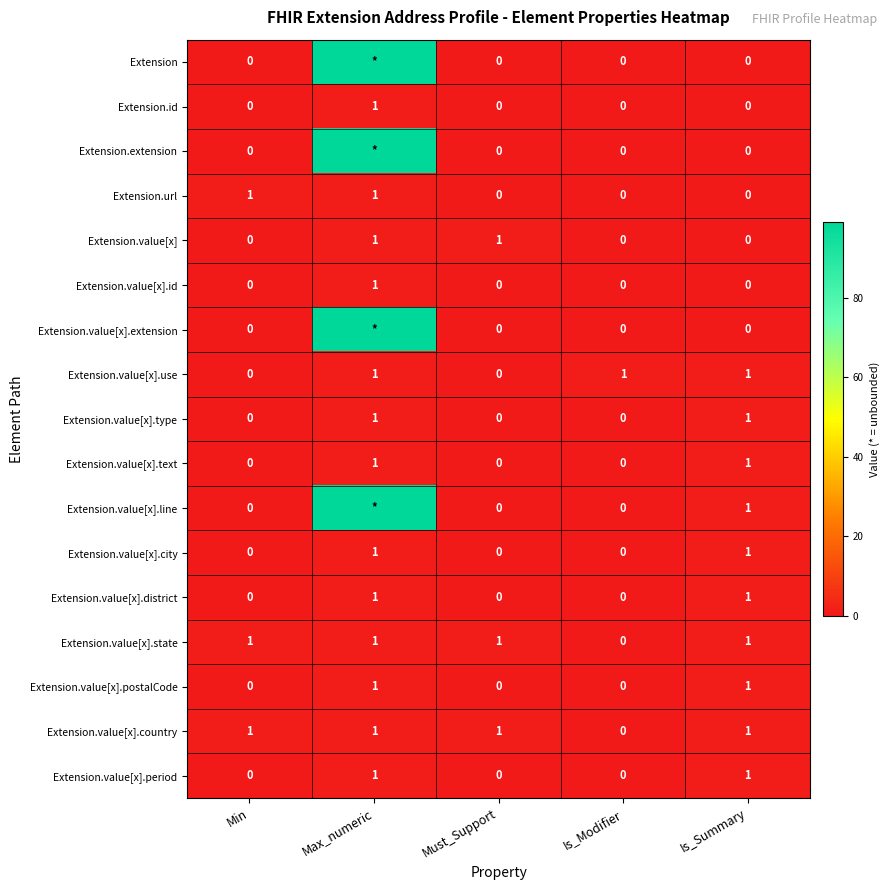

Is the value of Extension.value[x].state at Min greater than the value of Extension.value[x].use at Must_Support?

Yes